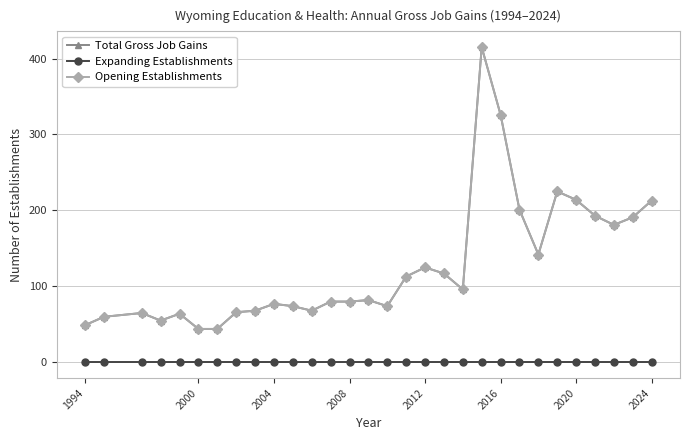

Which series has the largest total across all categories?

Total Gross Job Gains